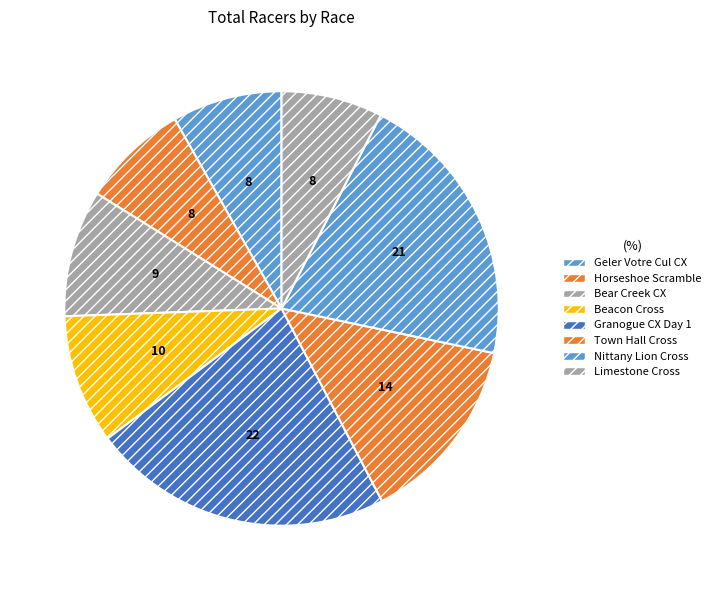

Count the number of slices in the pie.

8